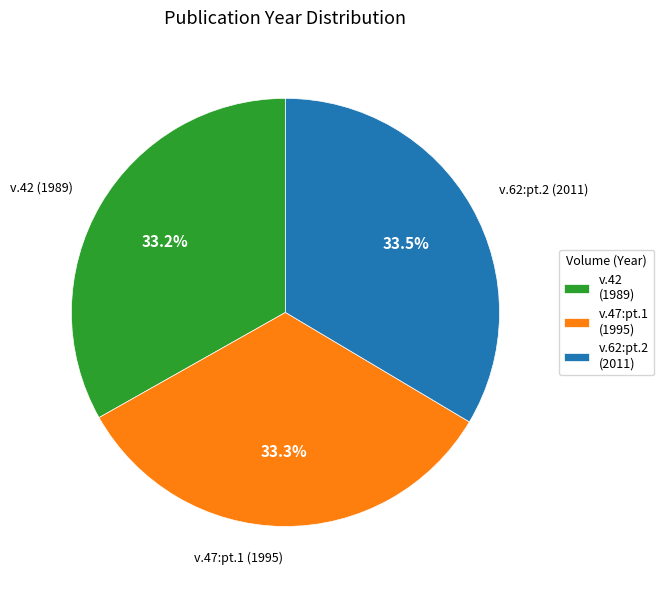

Count the number of slices in the pie.

3